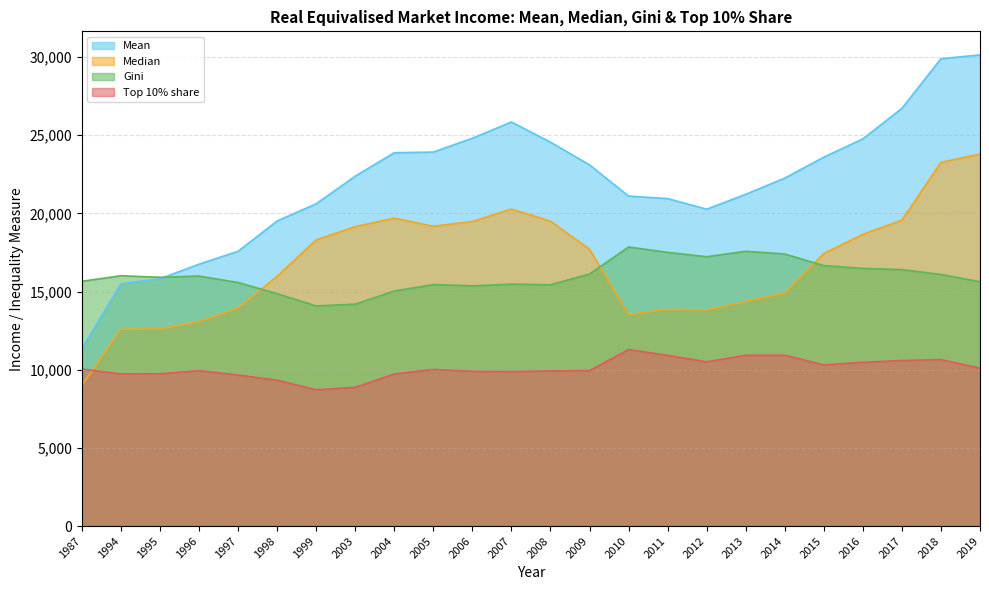

What is the maximum value for Top 10% share?

11293.0